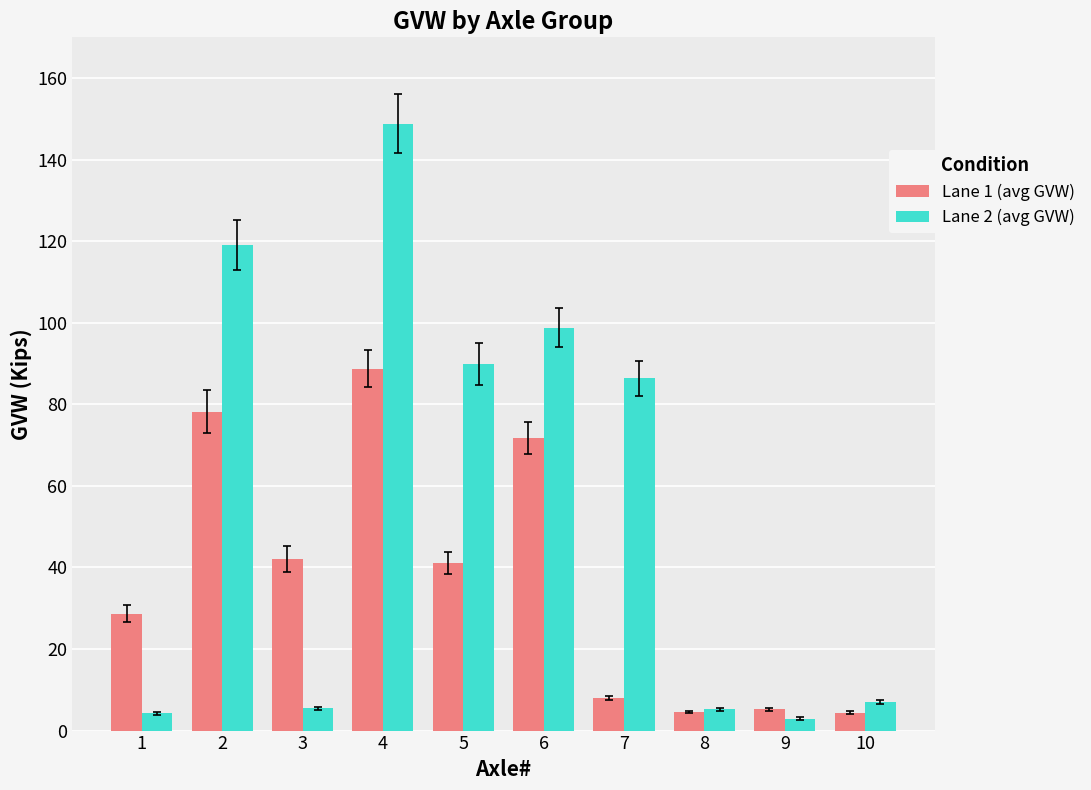

Does the chart contain any negative values?

No